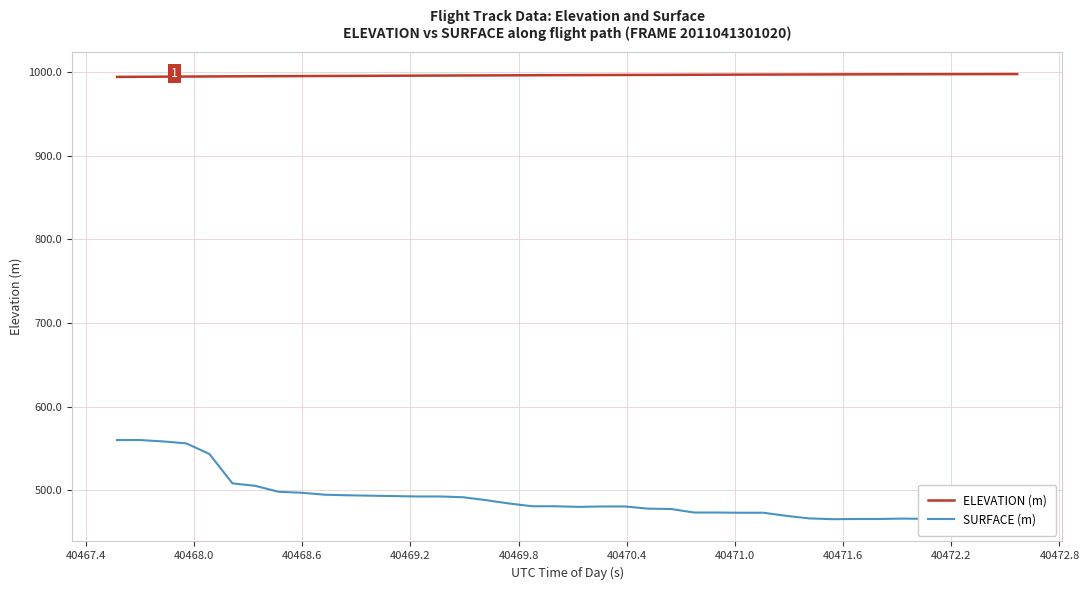

Which series has the widest spread of values?

SURFACE (m)